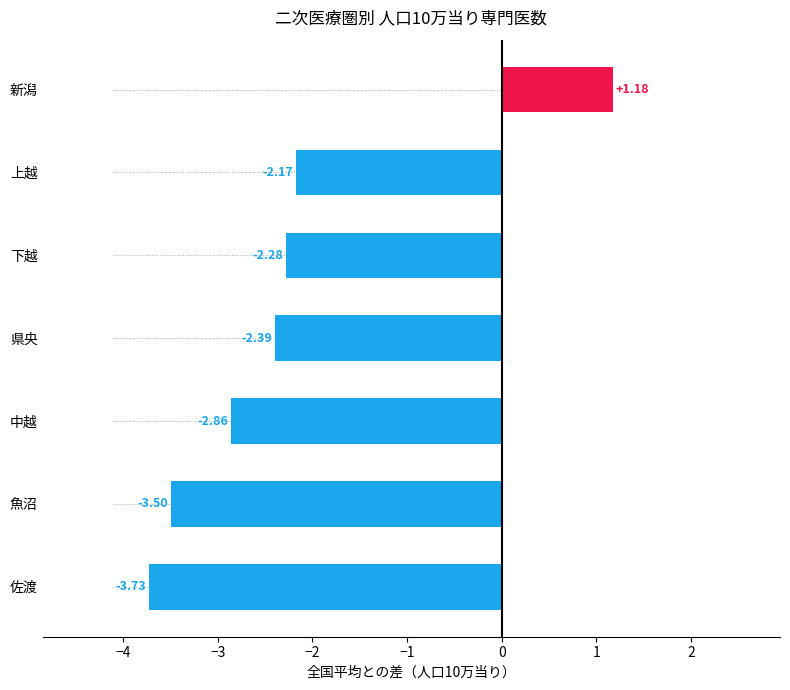

Which has a higher value, 魚沼 or 下越?

下越